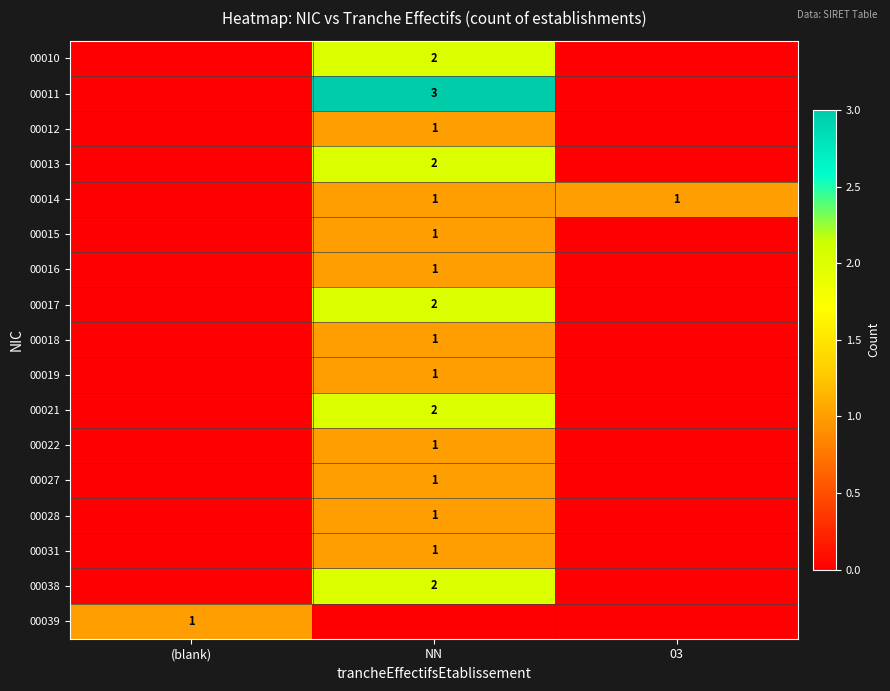

Between NN and (blank), which is larger?

NN